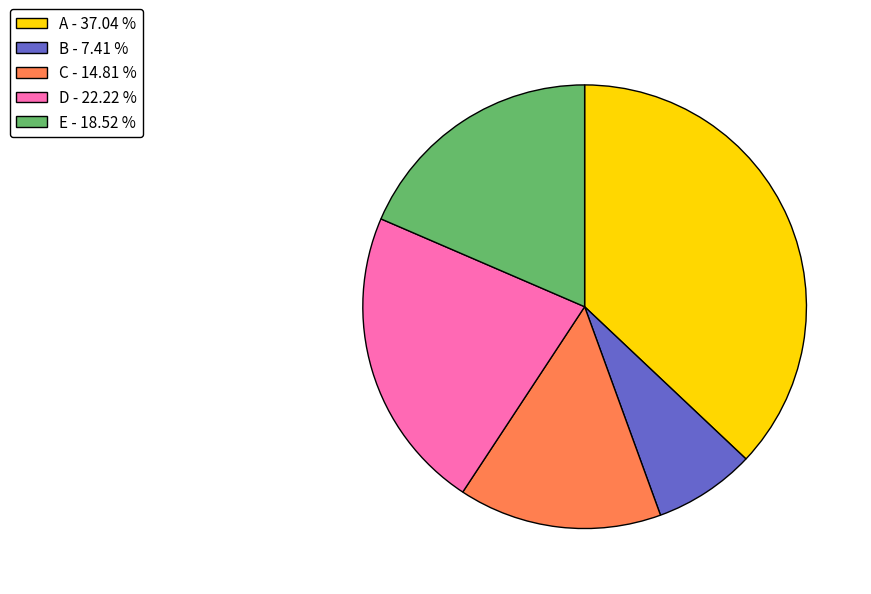

Is the sum of A - 37.04 % and E - 18.52 % greater than half?

Yes